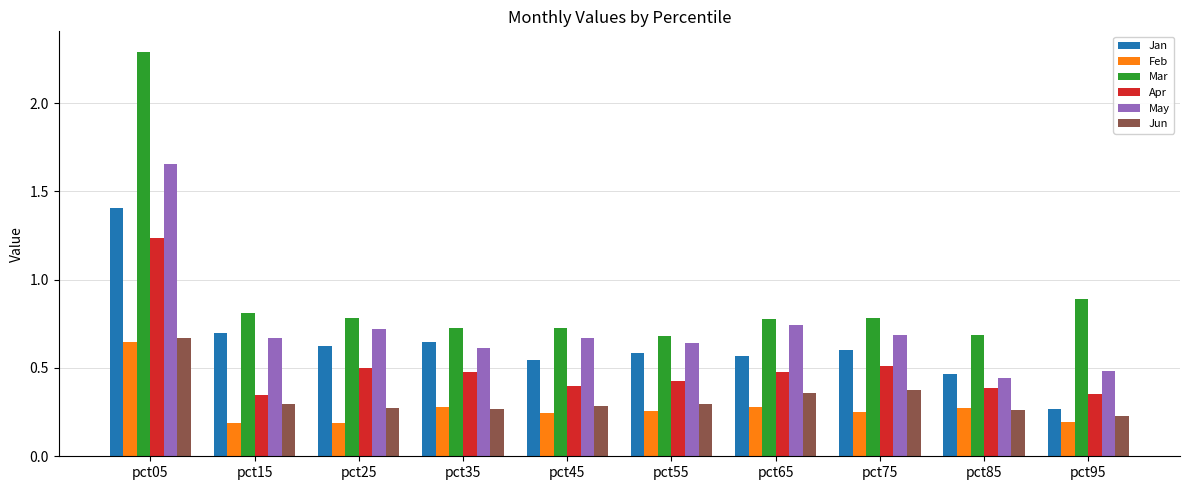

The value of Jan at pct25 is 0.6. True or false?

True